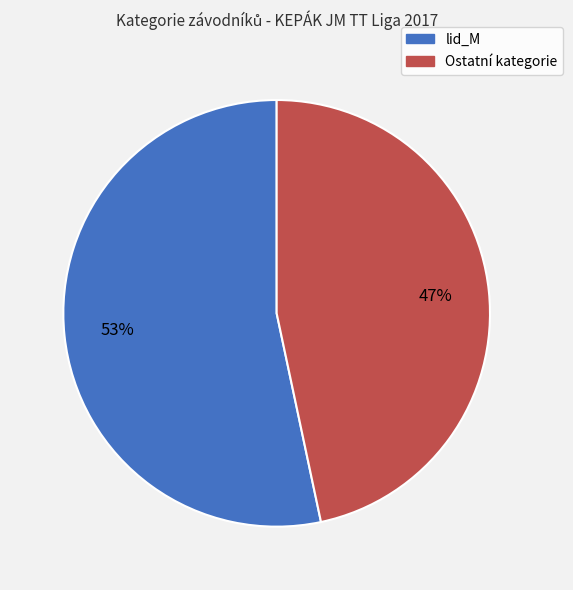

How many segments does this pie chart have?

2